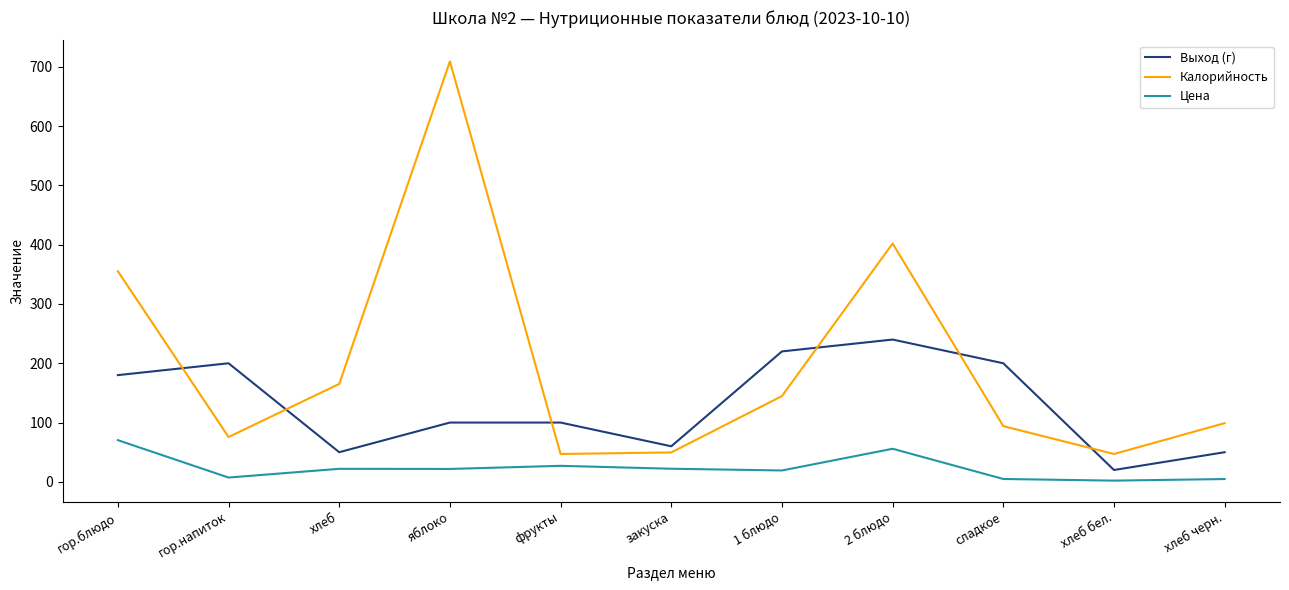

Which category has the highest value across all series?

яблоко